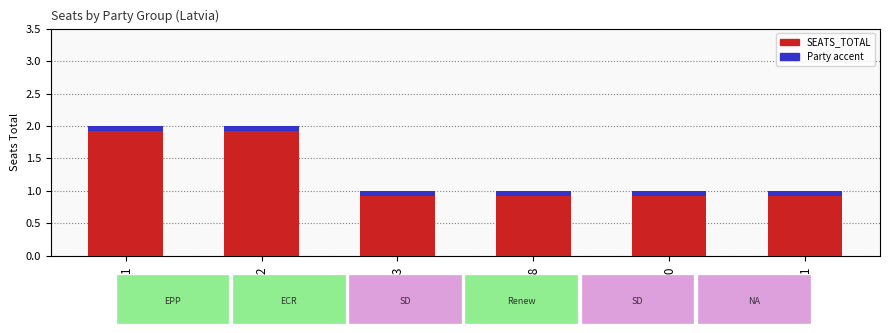

What is the value of the 2nd bar from the left?

2